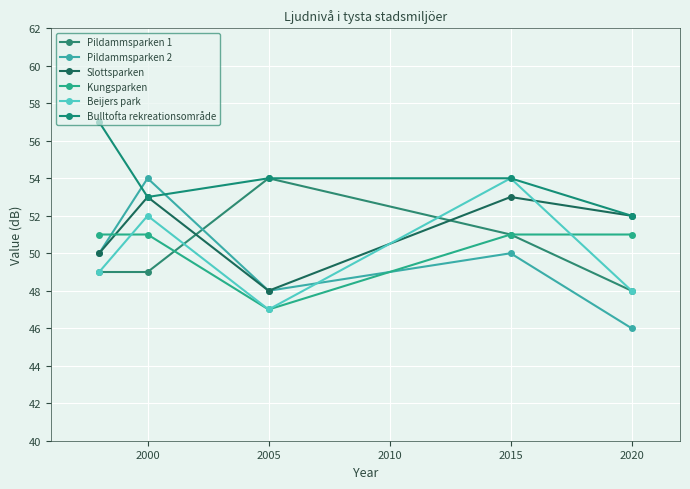

Does the chart have visible grid lines?

Yes